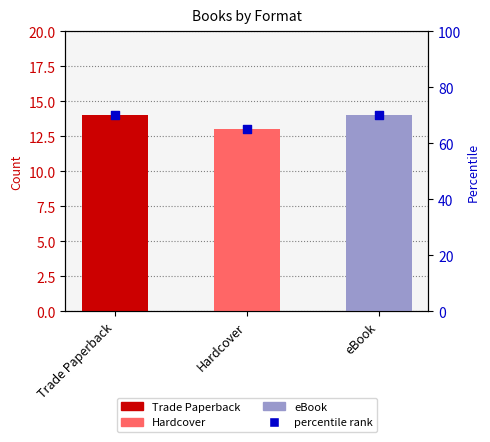

Approximately how many times larger is the value at Trade Paperback compared to eBook?

1.0